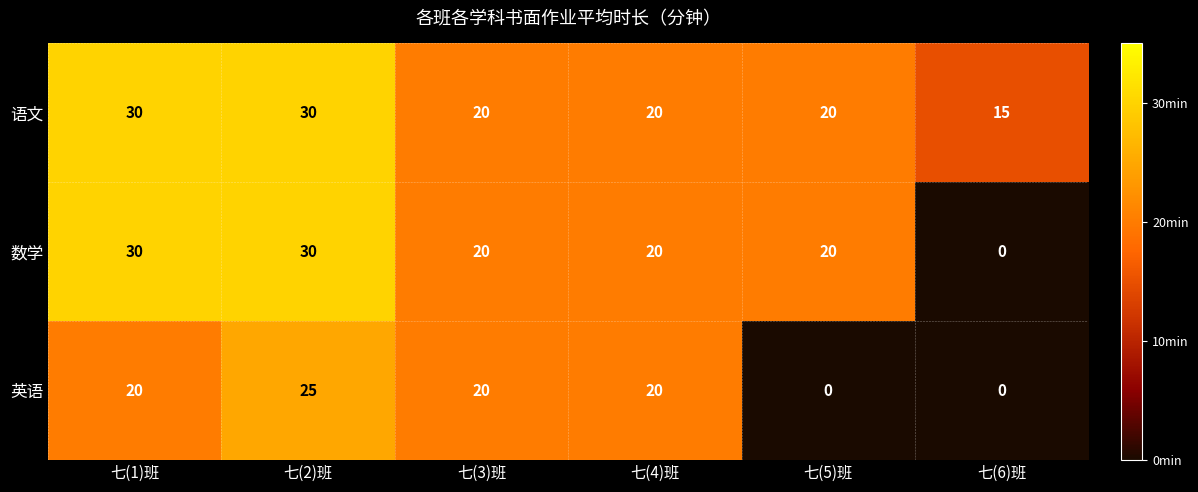

Which series changed the most between 七(2)班 and 七(6)班?

数学